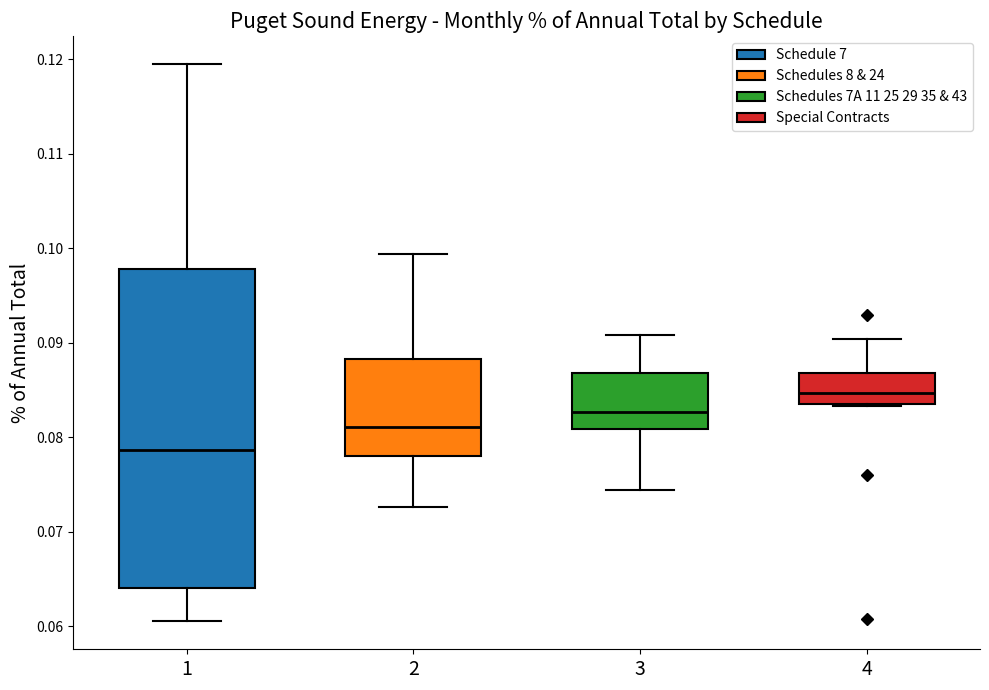

Comparing the boxes themselves (not the whiskers), which one is the tallest?

1